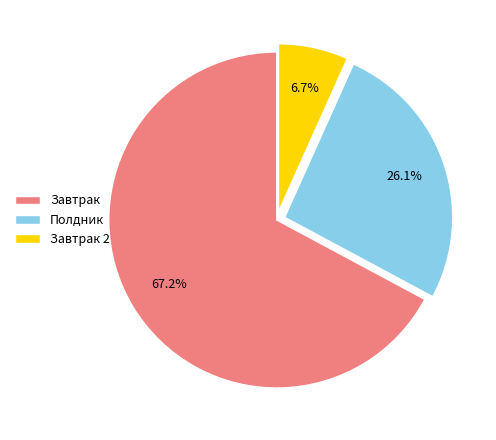

Which slice represents more than half of the pie?

Завтрак